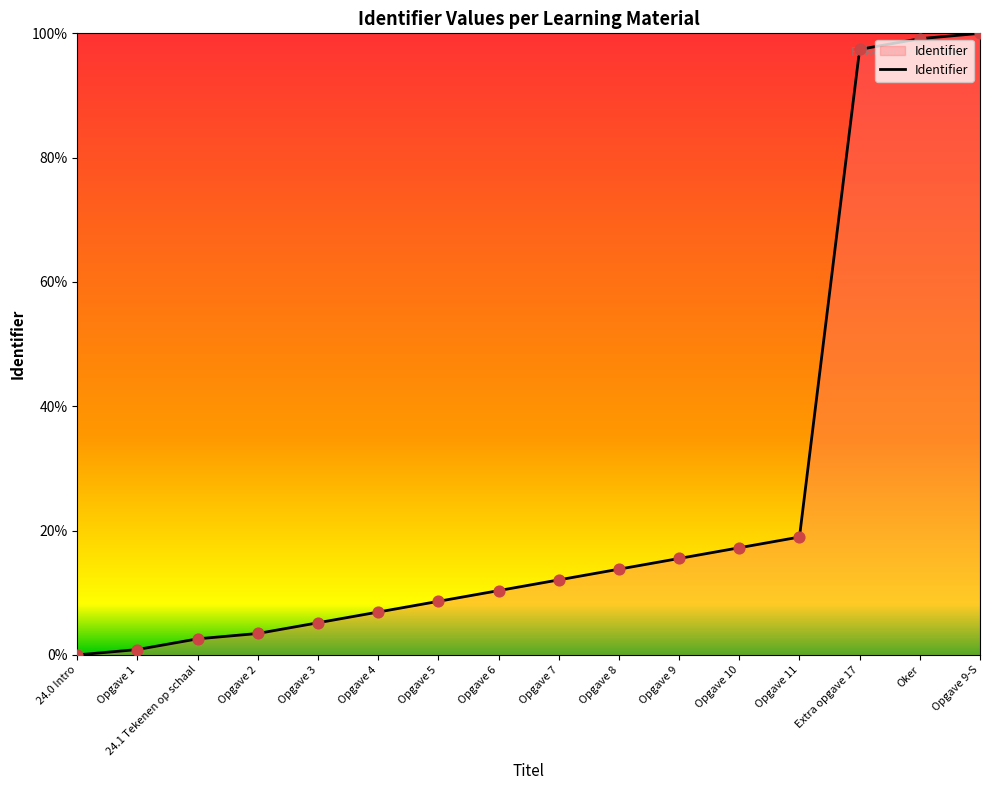

What is the change in value from Opgave 7 to Oker?

+87.1